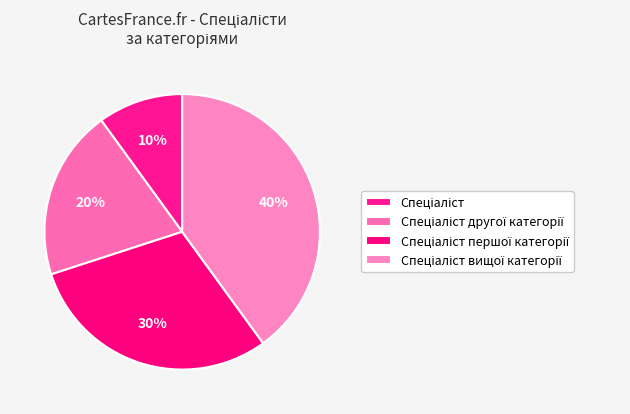

To the nearest percent, what is the average slice percentage?

25%